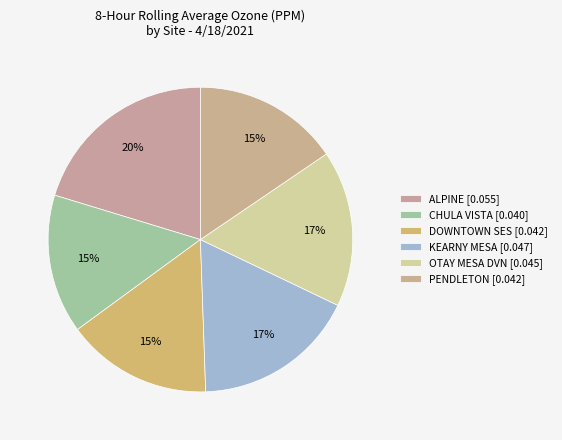

Which has a higher value, ALPINE or CHULA VISTA?

ALPINE